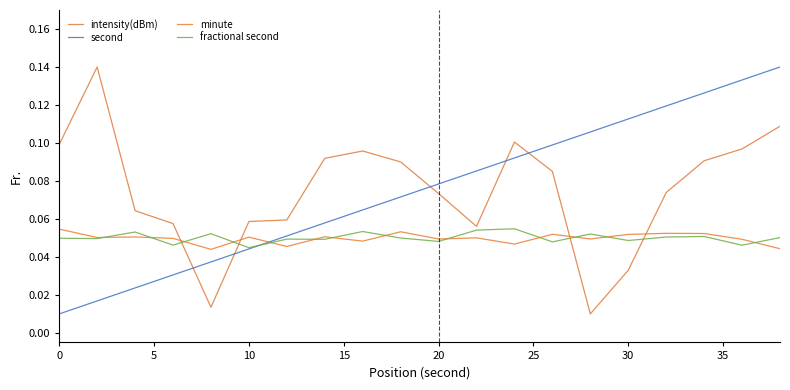

How many times do fractional second and second cross each other?

1